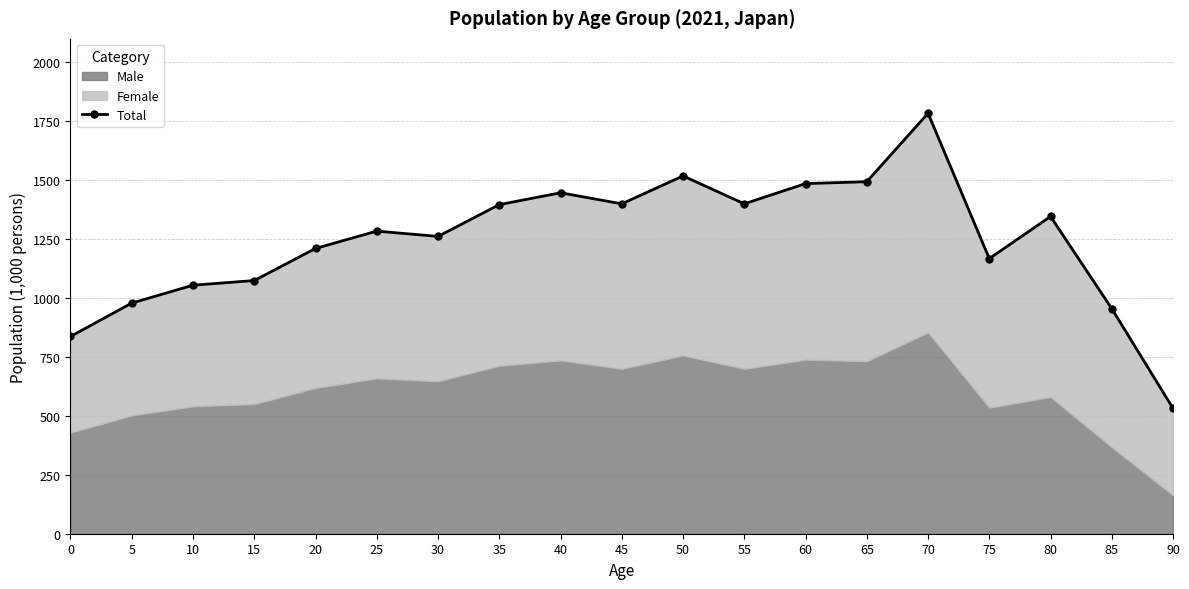

What is the value of the 5th point from the left?

1210.5